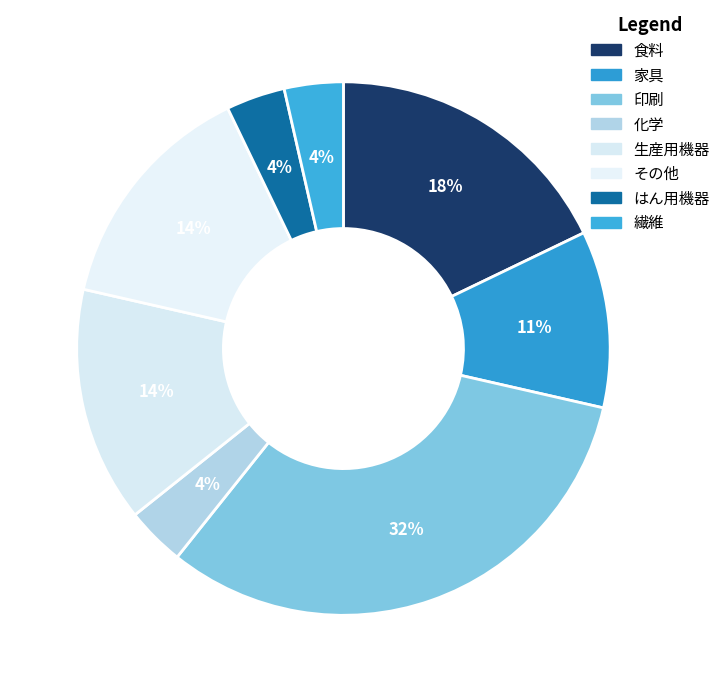

Does 繊維 account for over 50% of the chart?

No